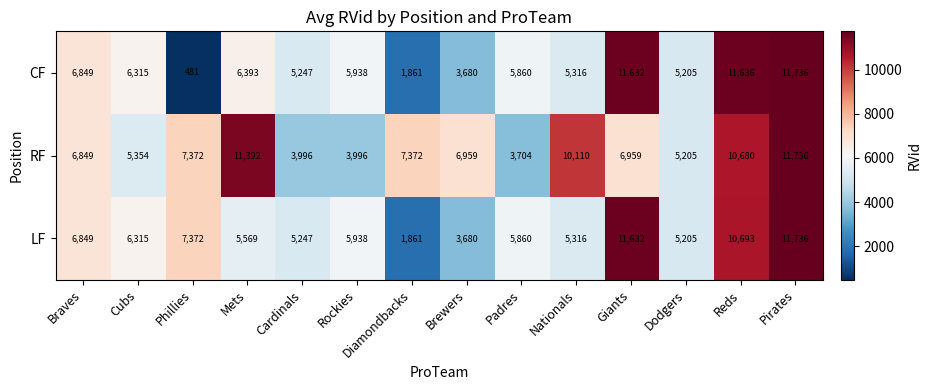

What is the sum of all LF values?

93273